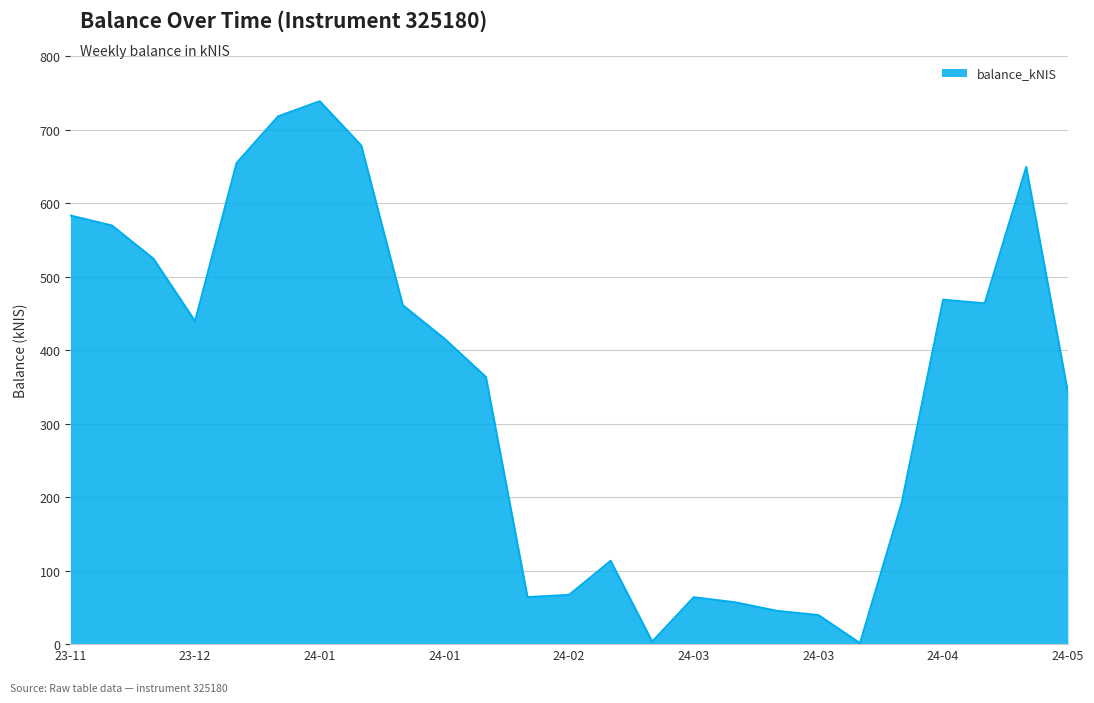

What is the maximum value shown in the chart?

738.6